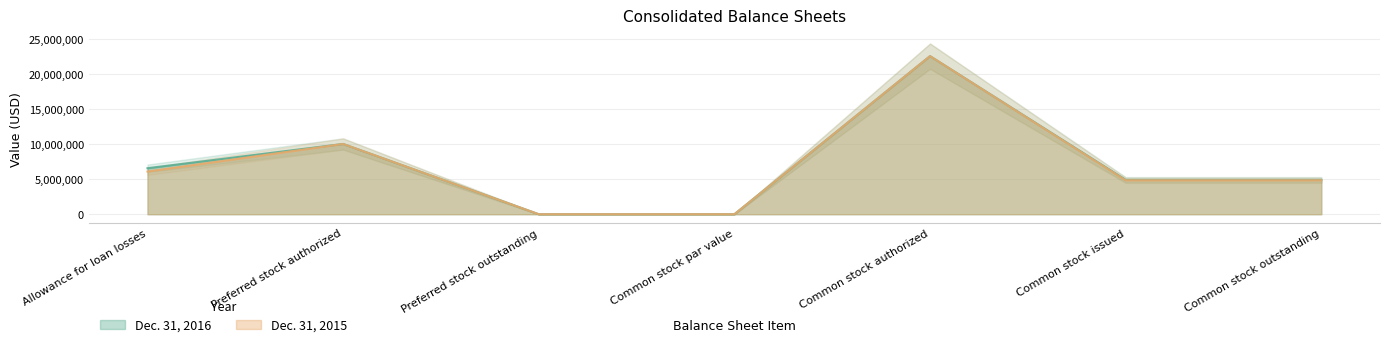

What value does the Dec. 31, 2016 series have at Preferred stock authorized, to the nearest 10?

10000000